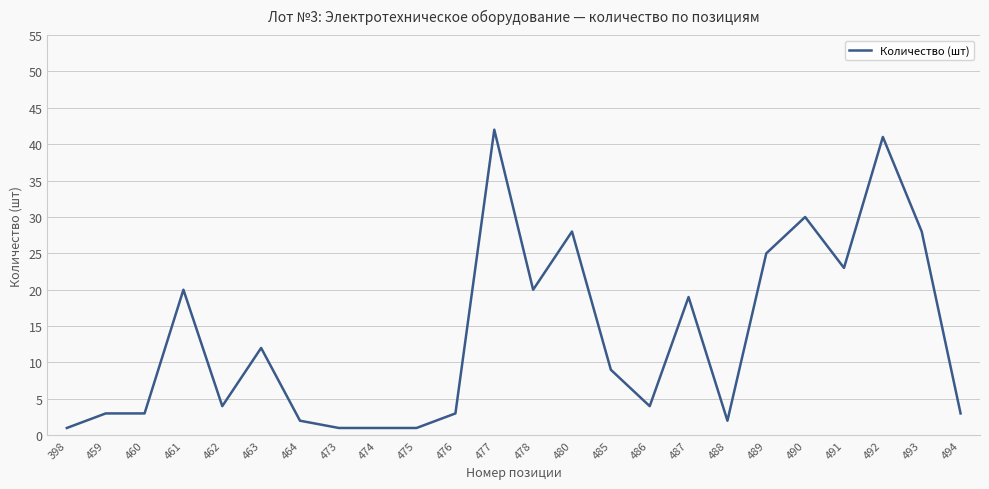

Reading right to left, transcribe all the data shown in this chart.

3	28	41	23	30	25	2	19	4	9	28	20	42	3	1	1	1	2	12	4	20	3	3	1